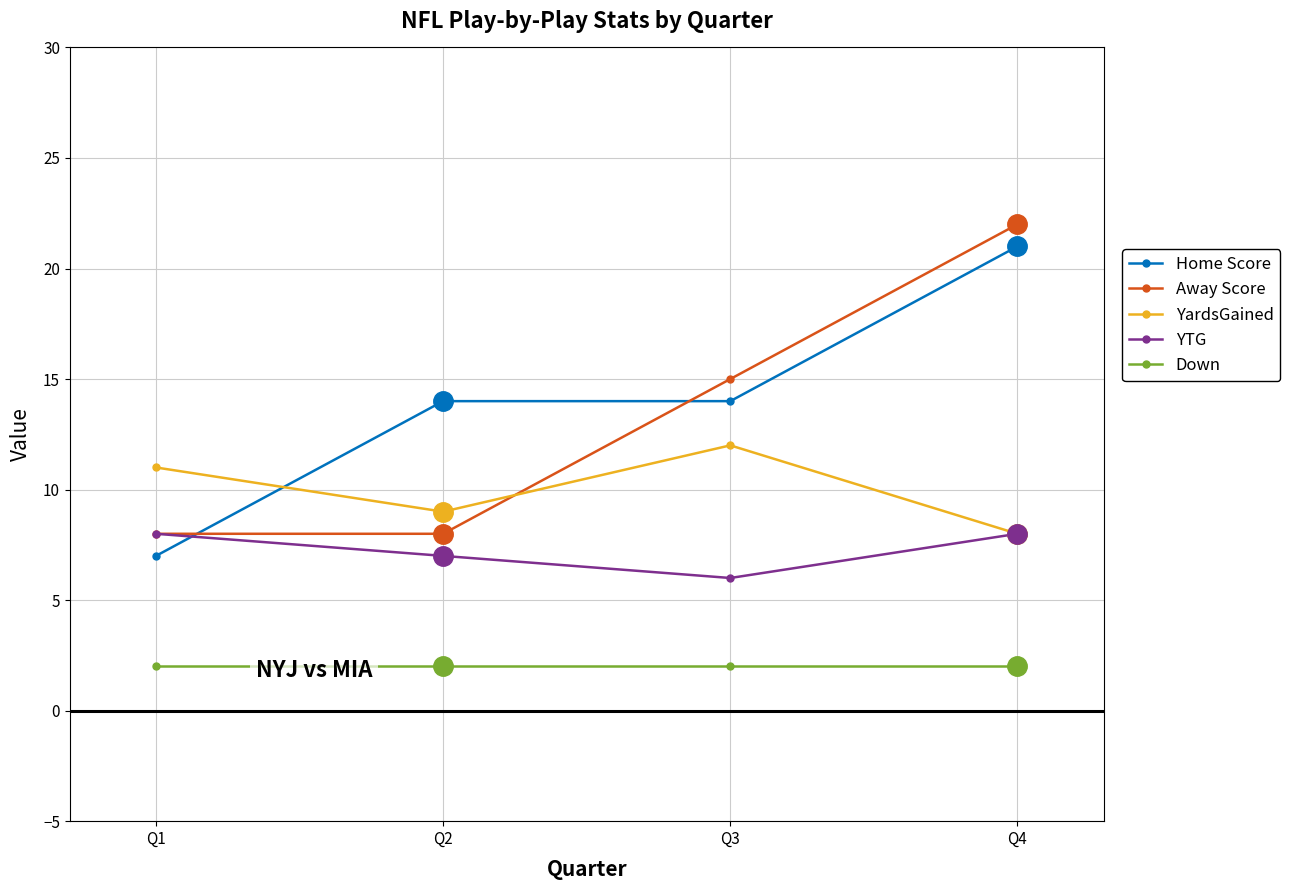

Is the value of YTG at Q3 greater than the value of Away Score at Q1?

No